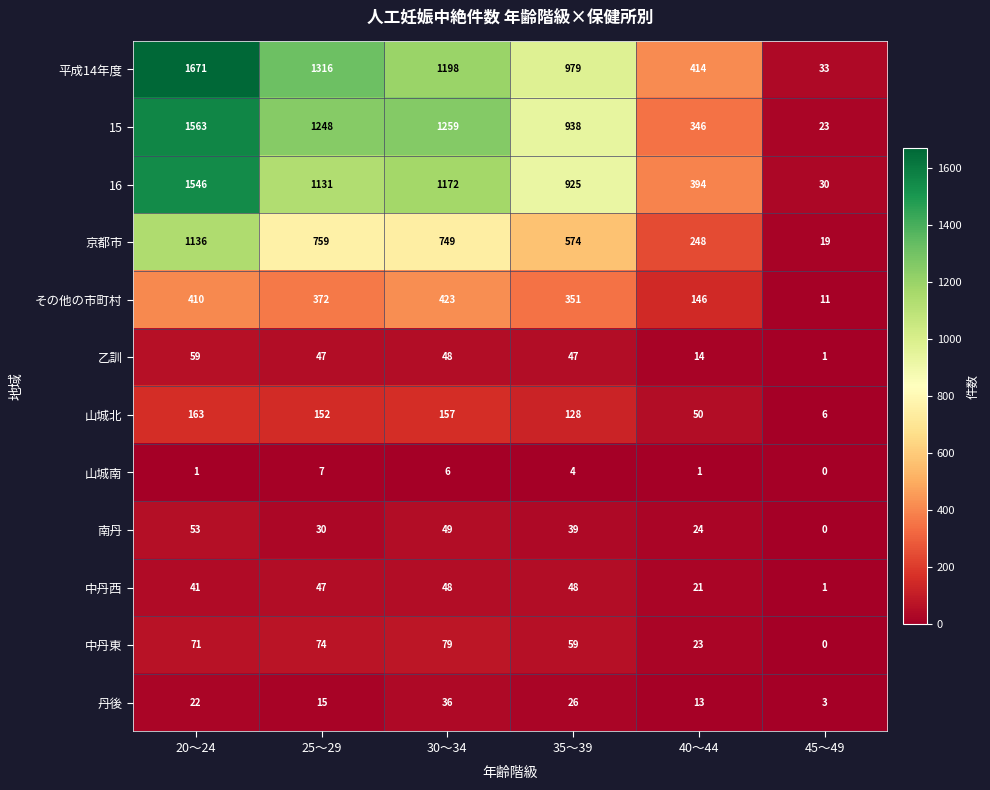

How many data points in 中丹東 are less than 71?

3